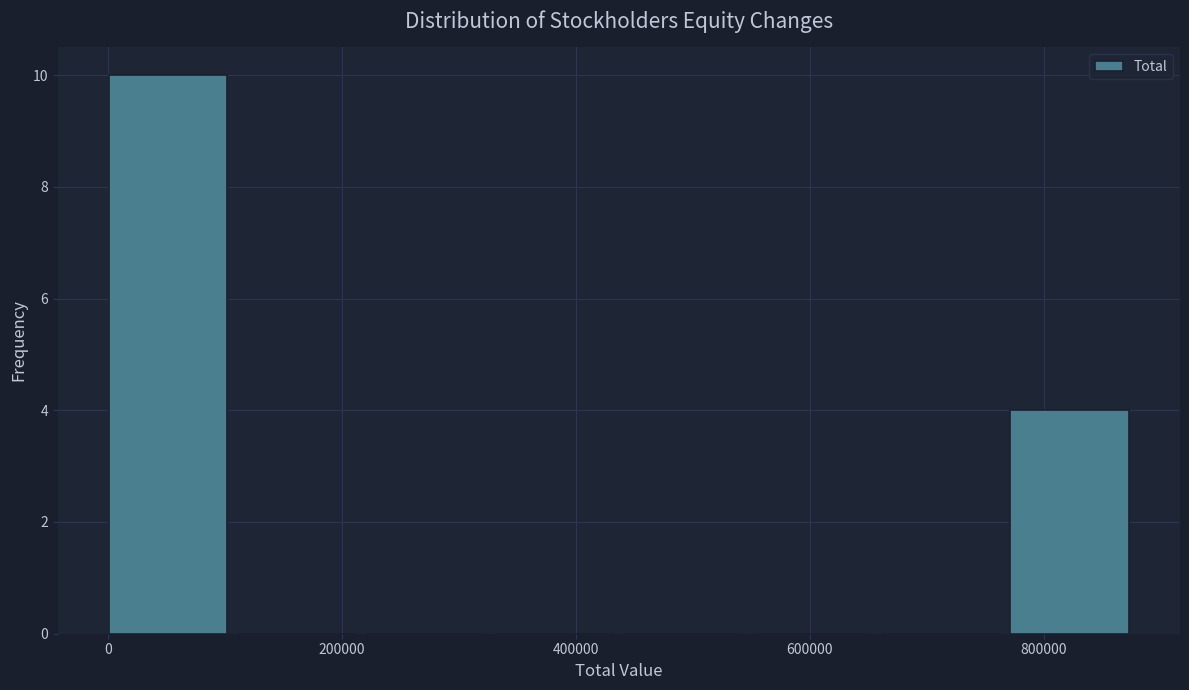

How tall is the bar that spans 780000 to 880000 on the x-axis? Neither the bar edges nor the heights are printed on the chart, so give them approximately, as read against the axes.

4